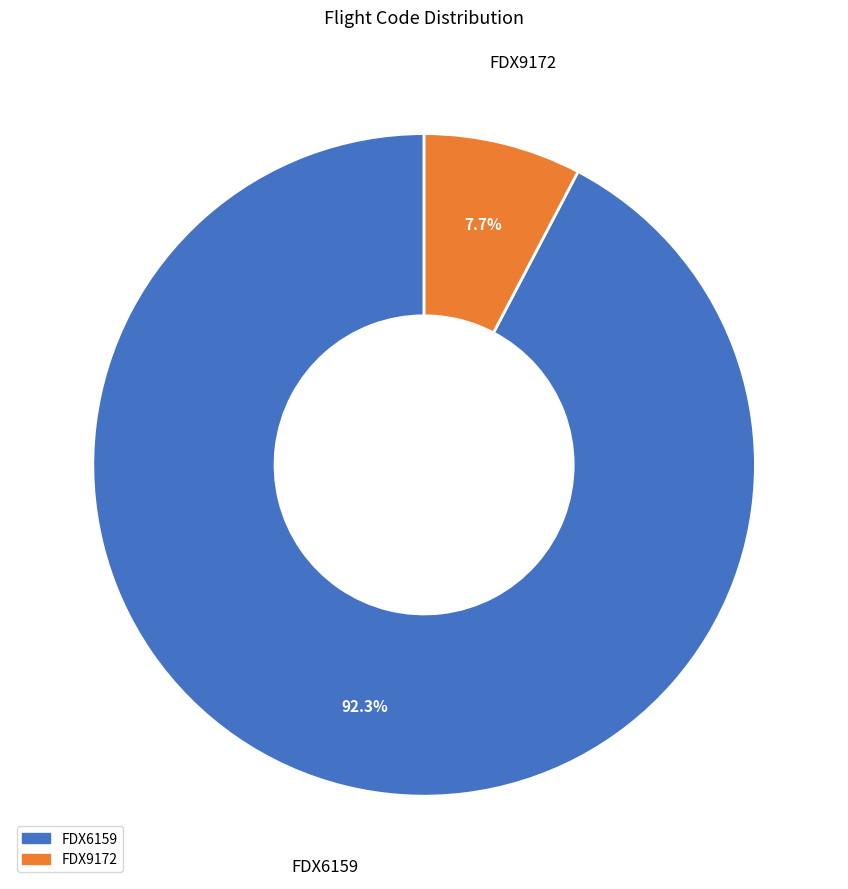

Count the number of slices in the pie.

2